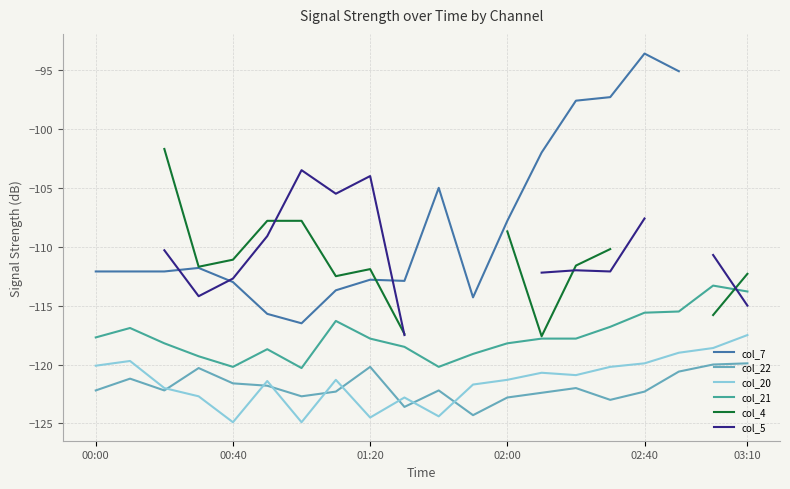

True or false: col_22 has more than 2 interior local peaks.

True